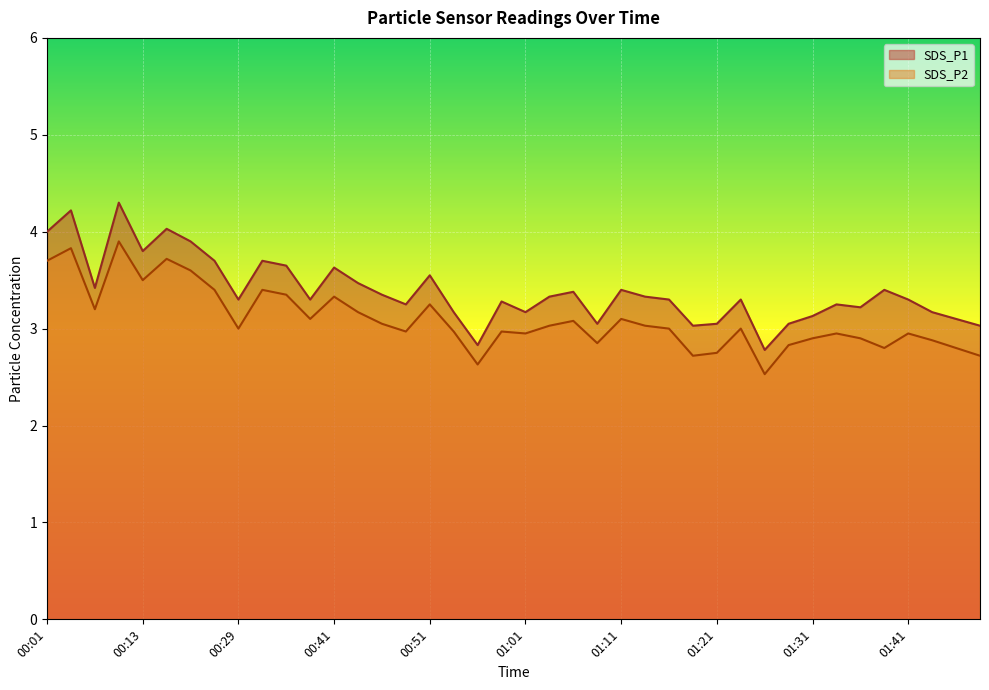

At which category is the sum across all series the highest?

00:08